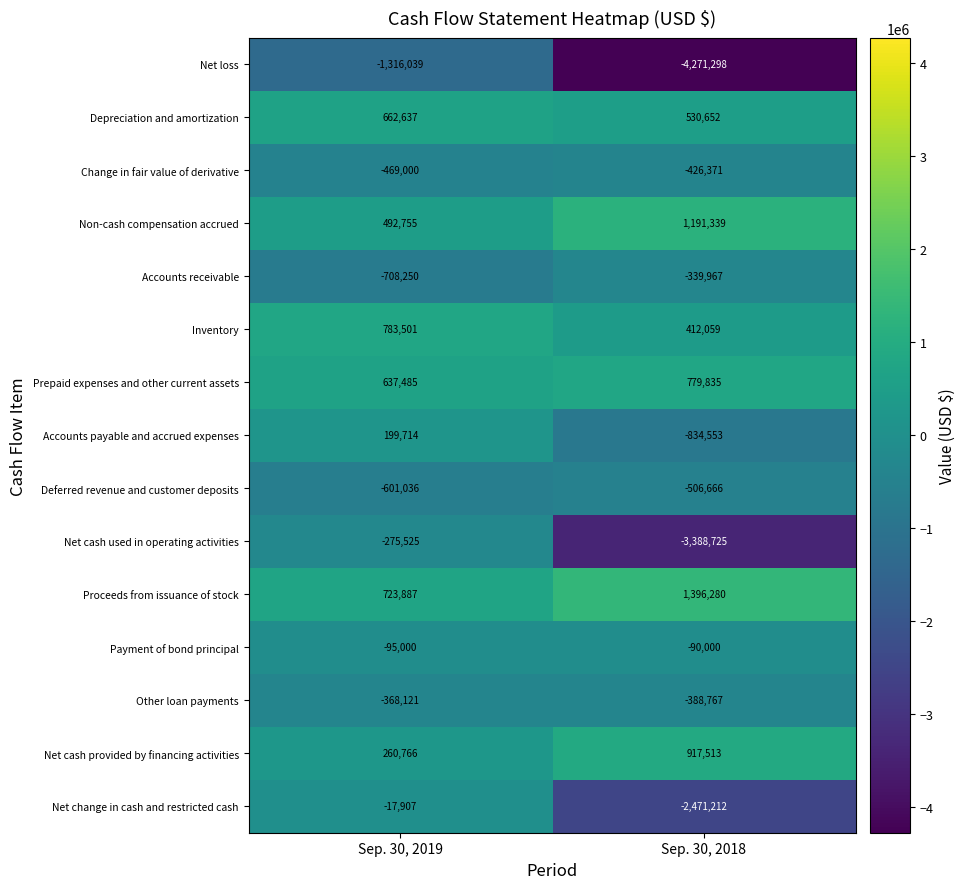

At Sep. 30, 2018, list the series in order from largest to smallest.

Proceeds from issuance of stock, Non-cash compensation accrued, Net cash provided by financing activities, Prepaid expenses and other current assets, Depreciation and amortization, Inventory, Payment of bond principal, Accounts receivable, Other loan payments, Change in fair value of derivative, Deferred revenue and customer deposits, Accounts payable and accrued expenses, Net change in cash and restricted cash, Net cash used in operating activities, Net loss